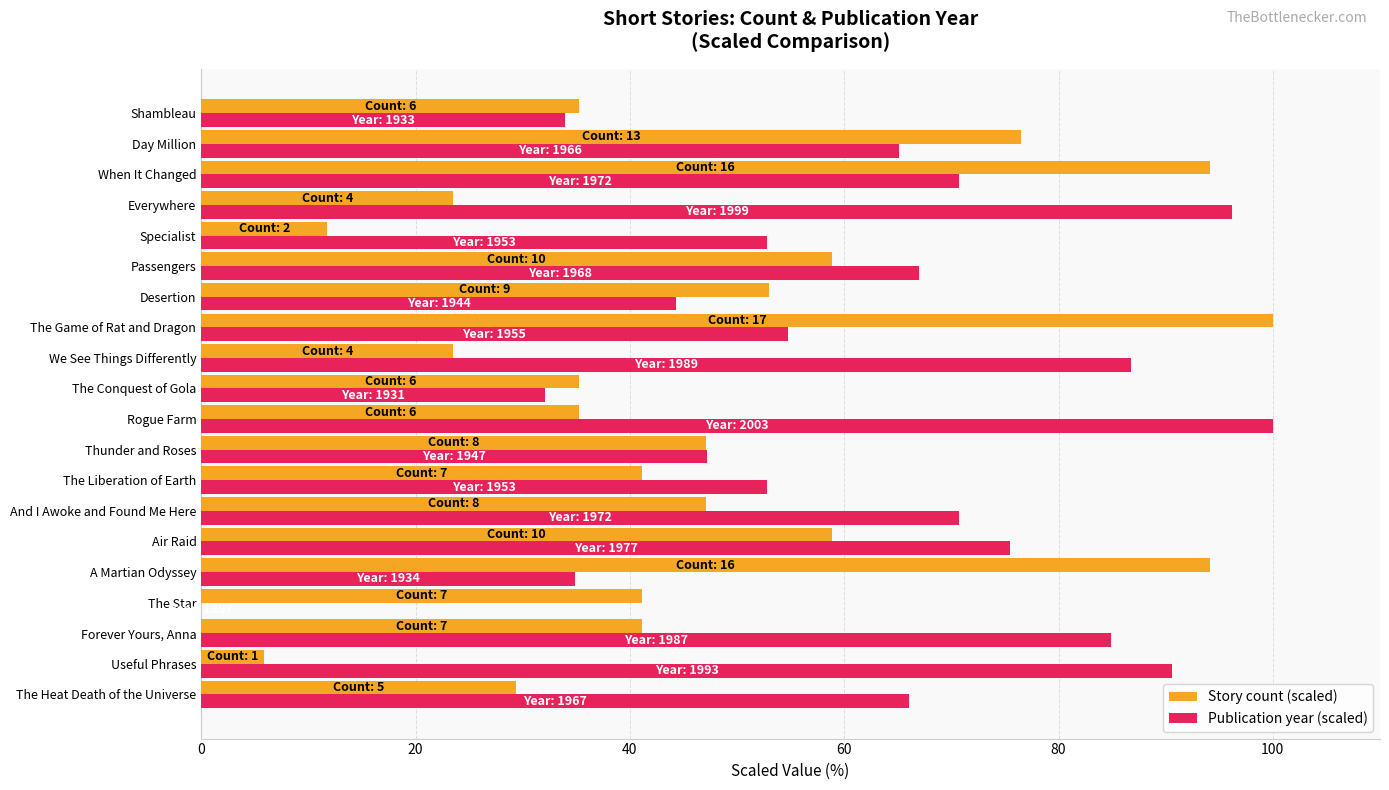

Which category has the highest value in the Publication year (scaled) series?

Rogue Farm